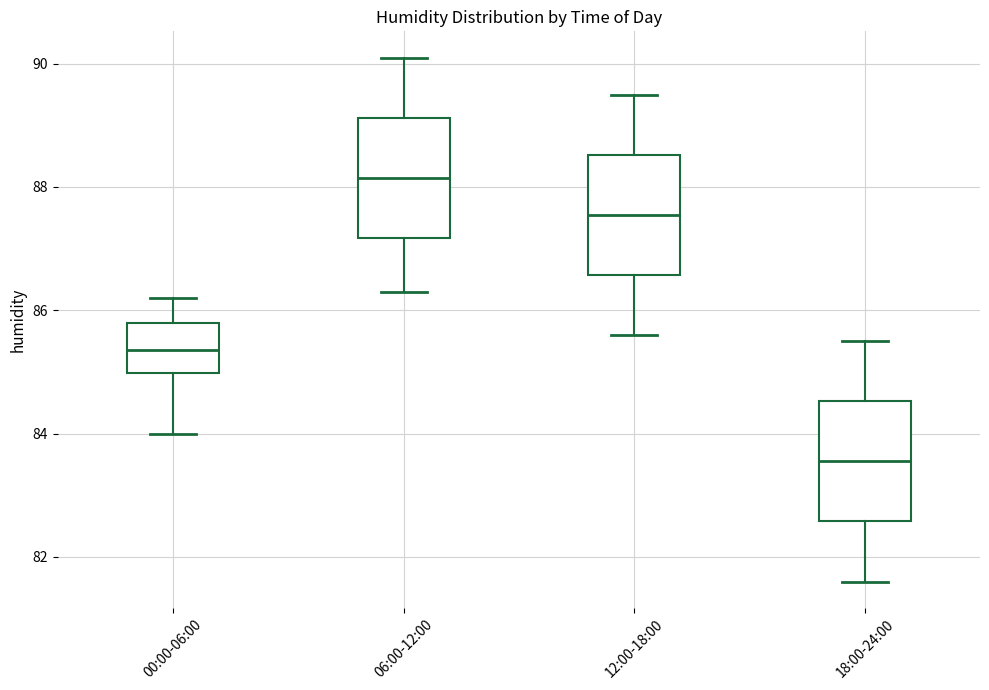

Reading left to right, transcribe this box plot: for each box, give where its median line is, the range the box spans, and where its two whiskers end, as read against the y-axis. The values are not printed on the chart, so give them approximately, as read against the axis.

00:00-06:00: median 85.4, box 85.0 to 85.8, whiskers 84.0 to 86.2
06:00-12:00: median 88.2, box 87.2 to 89.2, whiskers 86.4 to 90.2
12:00-18:00: median 87.6, box 86.6 to 88.6, whiskers 85.6 to 89.6
18:00-24:00: median 83.6, box 82.6 to 84.6, whiskers 81.6 to 85.6